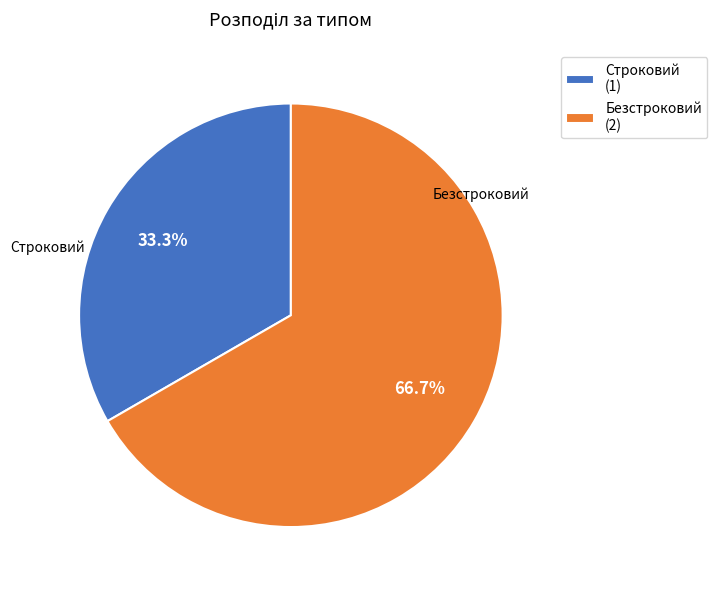

Rank the categories by value from highest to lowest.

Безстроковий, Строковий